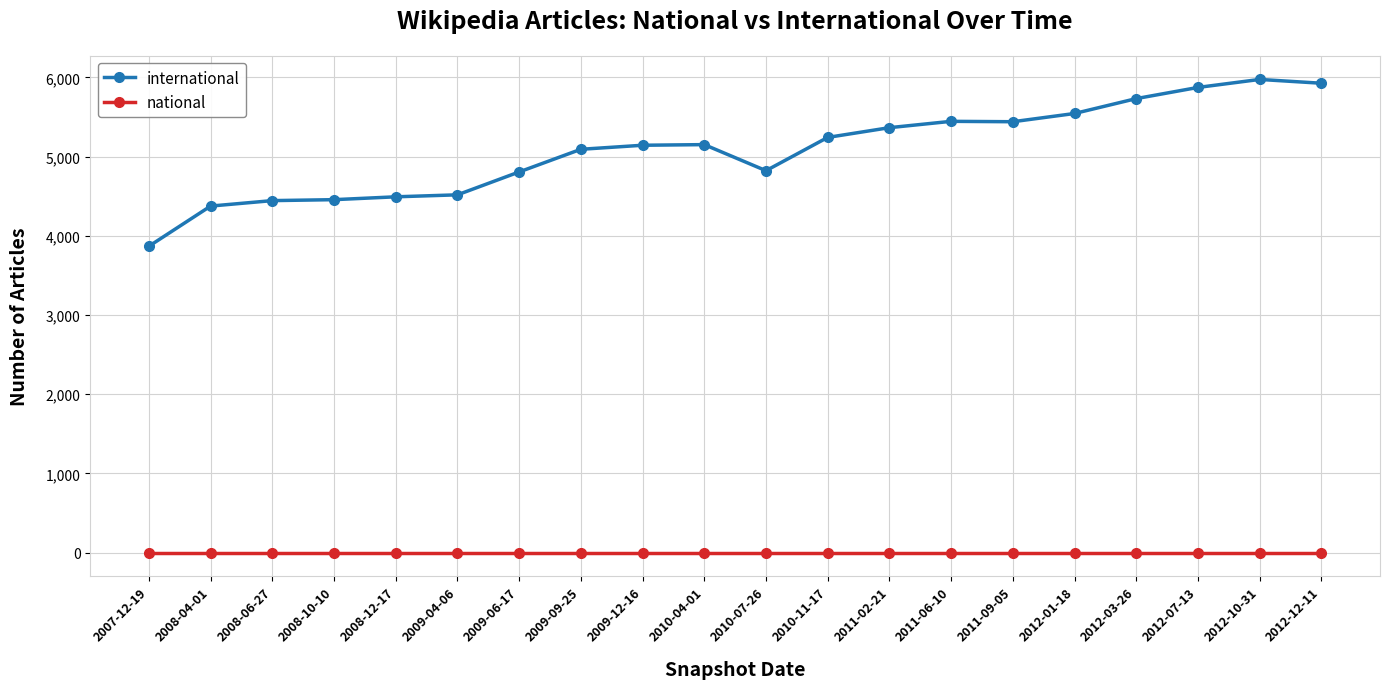

What is the value of the international point at the 4th from the left?

4457